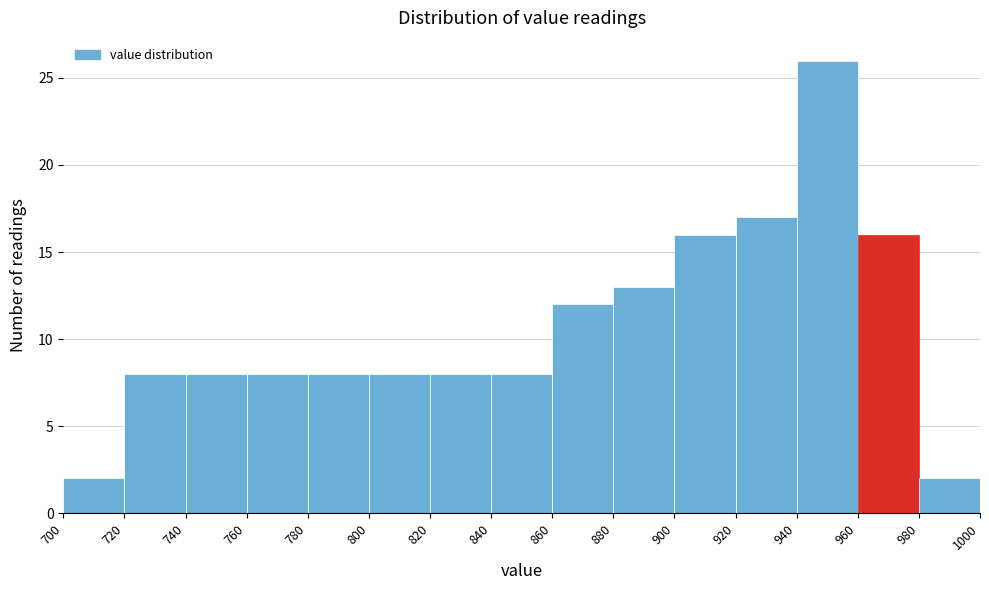

Which range on the x-axis has the tallest bar?

940 to 960